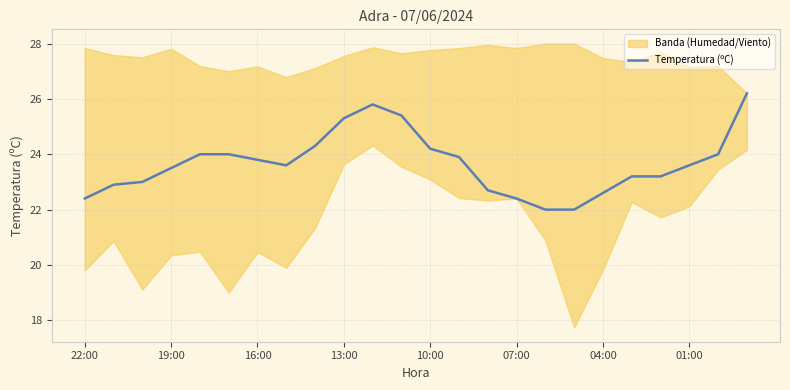

The value of Temperatura (ºC) at 01:00 is 38.9. True or false?

False